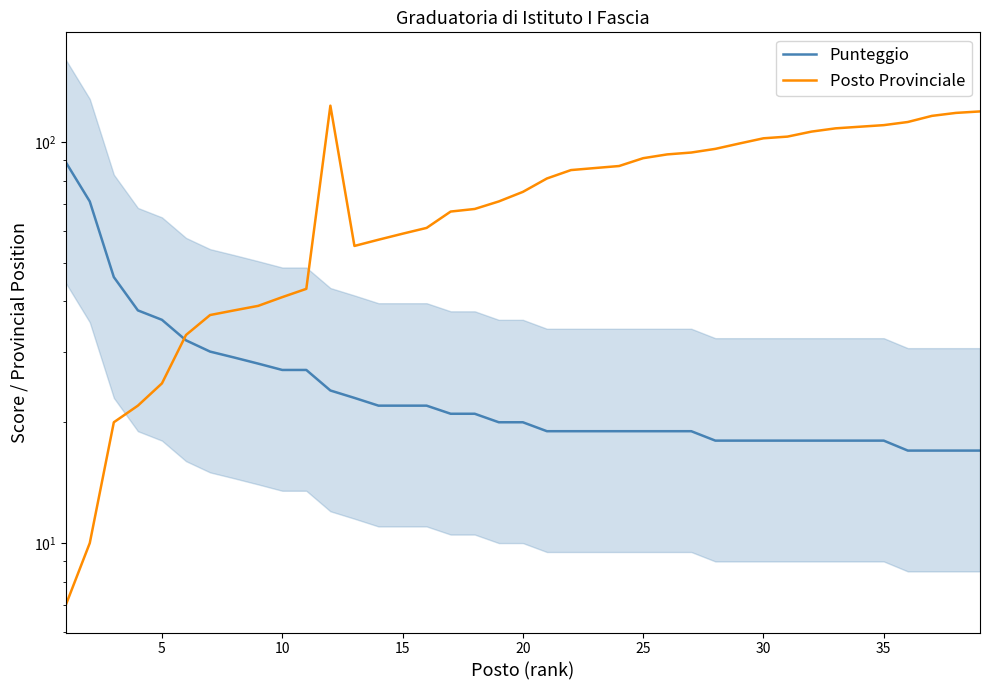

How many lines are shown in the chart?

2